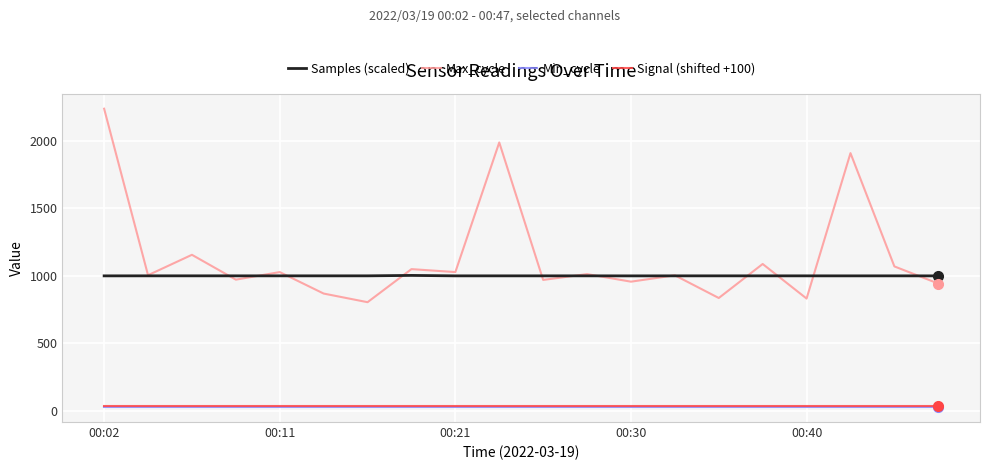

Which series has the largest range (max minus min)?

Max_cycle